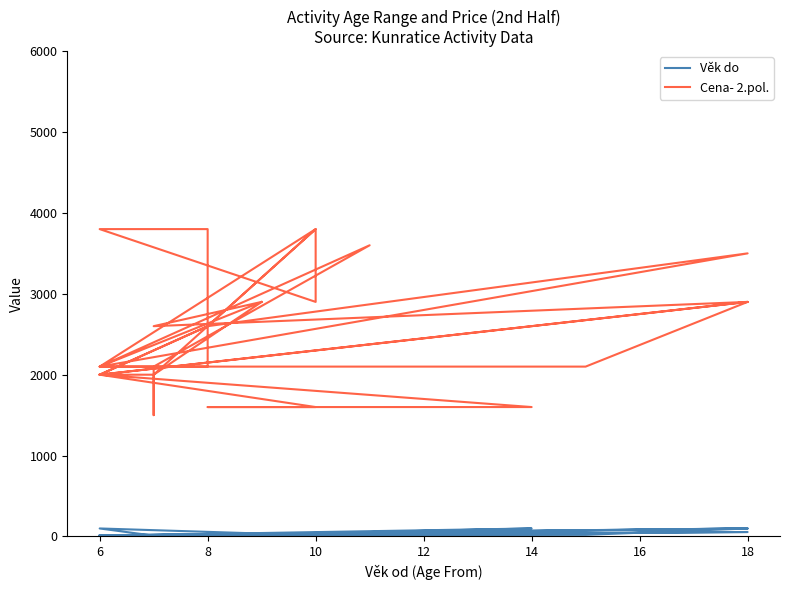

Between 6 and 10, which series saw the biggest shift?

Cena- 2.pol.